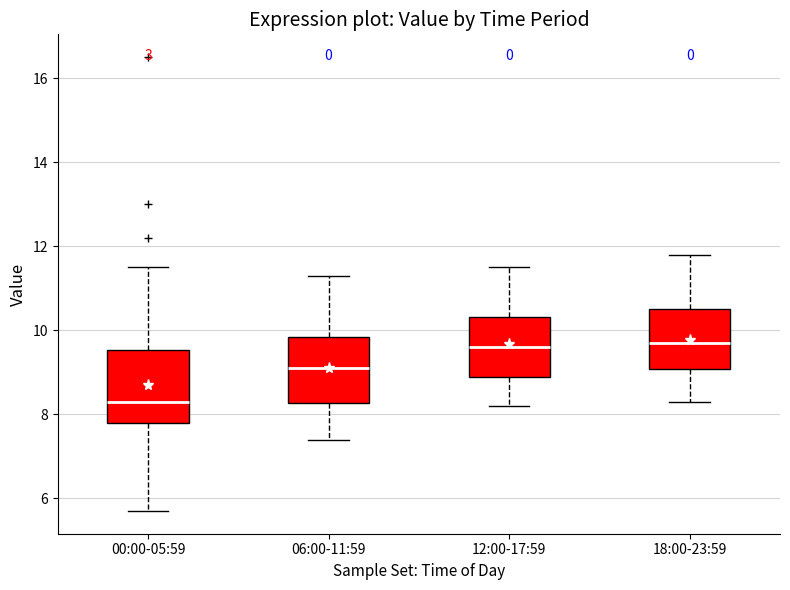

Reading left to right, transcribe this box plot: for each box, give where its median line is, the range the box spans, and where its two whiskers end, as read against the y-axis. The values are not printed on the chart, so give them approximately, as read against the axis.

00:00-05:59: median 8.4, box 7.8 to 9.6, whiskers 5.8 to 11.6
06:00-11:59: median 9.2, box 8.2 to 9.8, whiskers 7.4 to 11.4
12:00-17:59: median 9.6, box 9.0 to 10.4, whiskers 8.2 to 11.6
18:00-23:59: median 9.8, box 9.0 to 10.6, whiskers 8.4 to 11.8